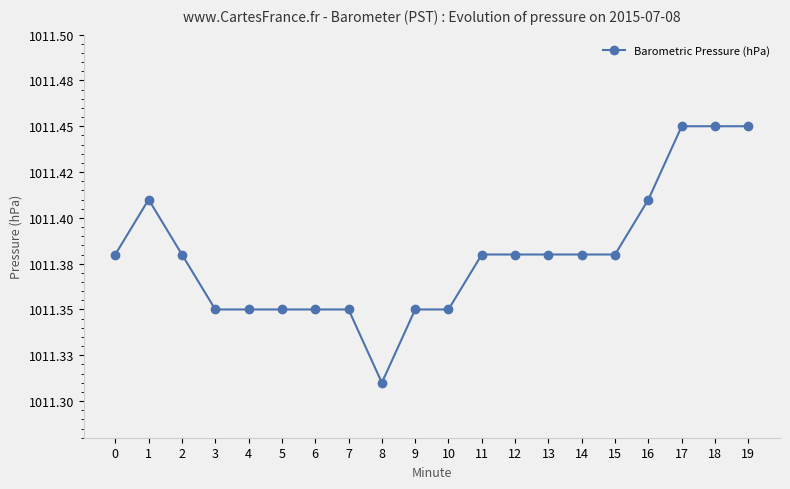

Between 4 and 1, which is larger?

1